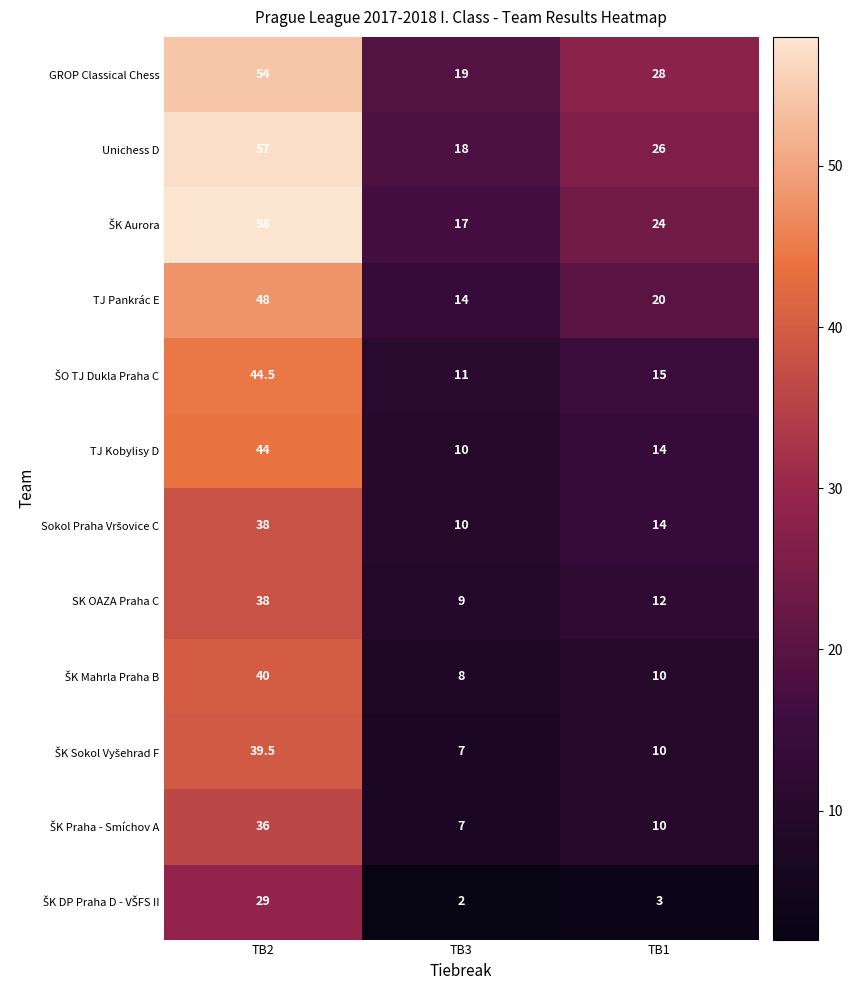

Between TB3 and TB1, which series saw the biggest shift?

GROP Classical Chess